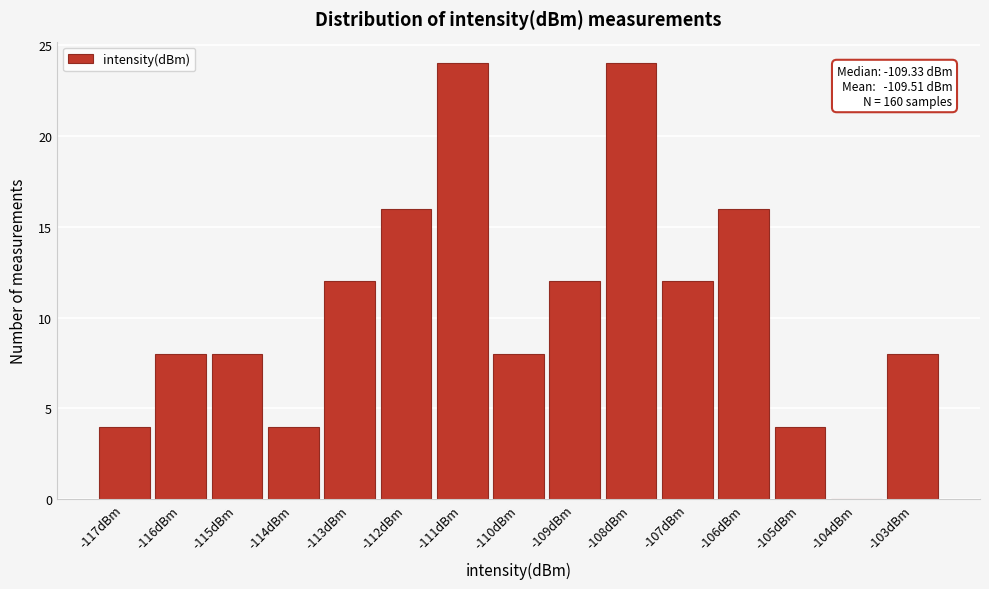

Reading left to right, extract all data points from this chart.

-117dBm=4	-116dBm=8	-115dBm=8	-114dBm=4	-113dBm=12	-112dBm=16	-111dBm=24	-110dBm=8	-109dBm=12	-108dBm=24	-107dBm=12	-106dBm=16	-105dBm=4	-104dBm=0	-103dBm=8